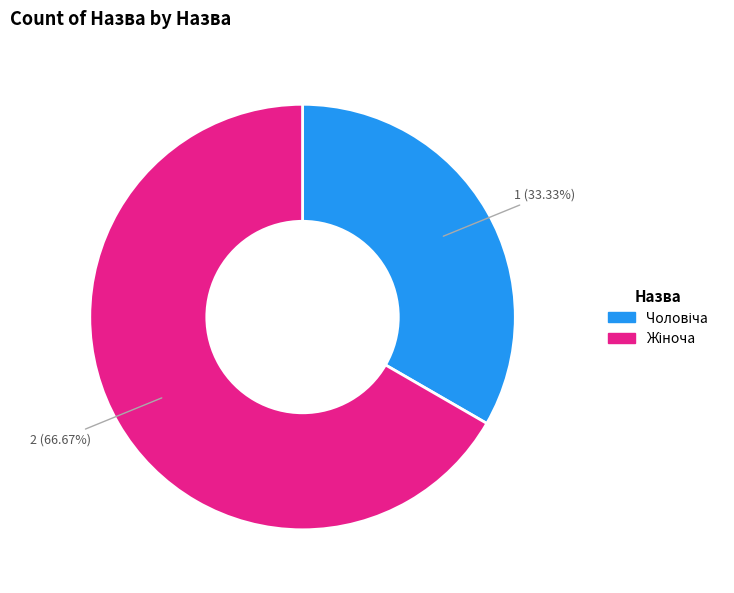

What is the smallest slice in the pie chart?

Чоловіча